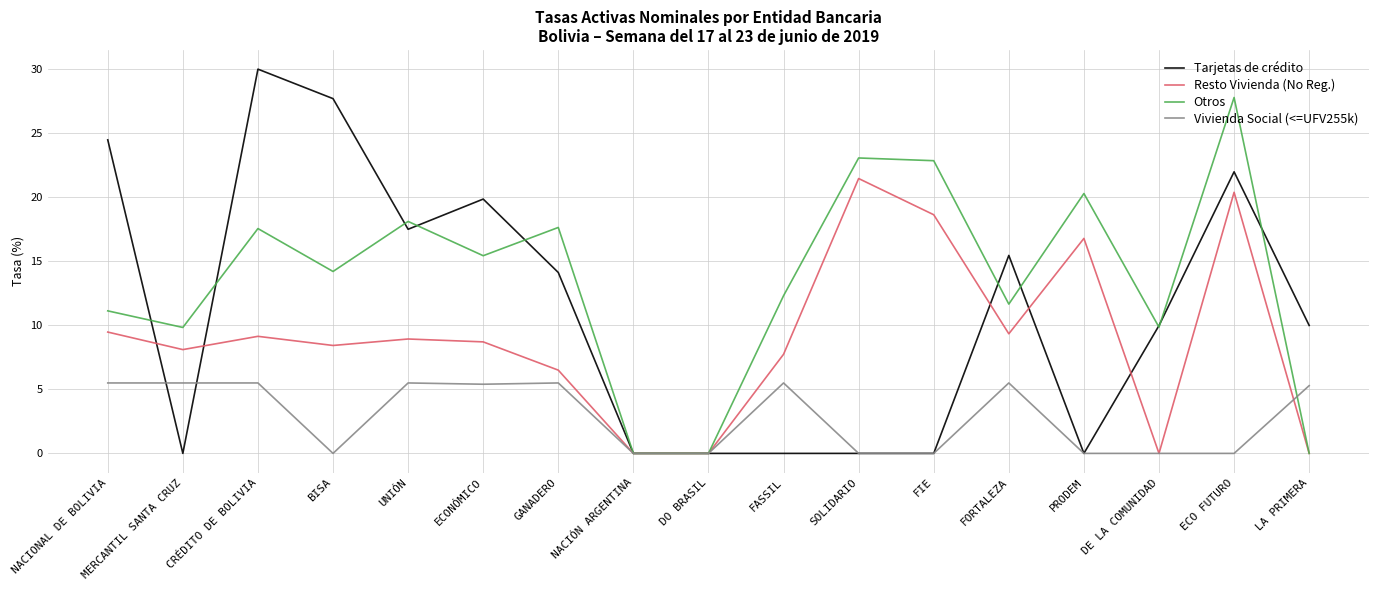

List the series in order of their peak value, lowest first.

Vivienda Social (<=UFV255k), Resto Vivienda (No Reg.), Otros, Tarjetas de crédito